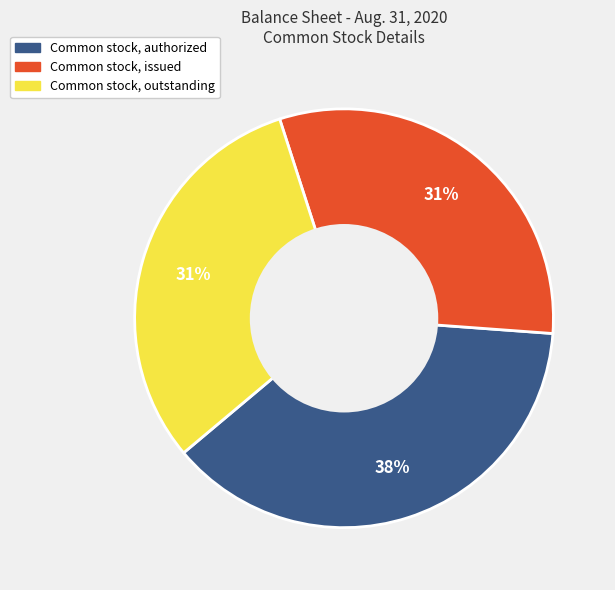

What is the ratio of the value at Common stock, authorized to the value at Common stock, outstanding?

1.2